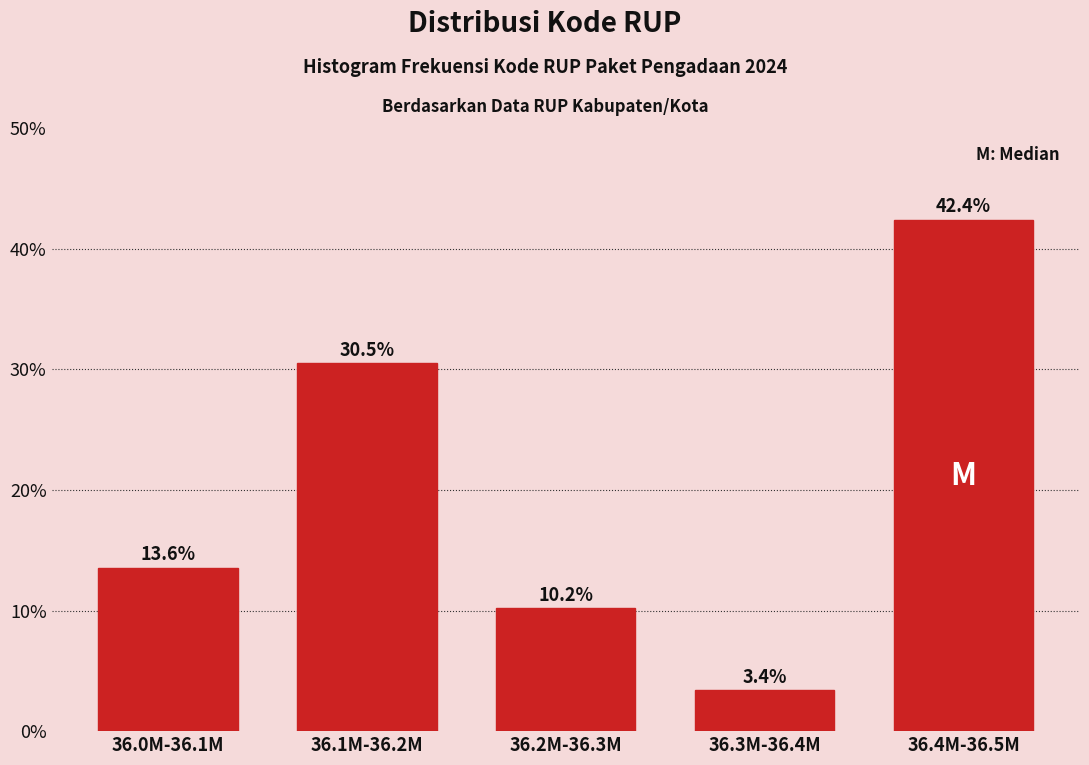

Reading right to left, list all the values displayed in this chart.

42.4	3.4	10.2	30.5	13.6